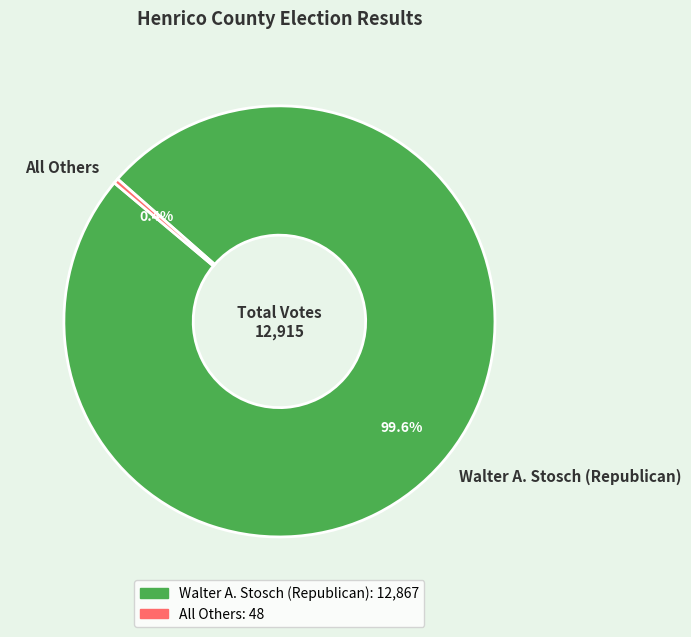

Does All Others represent more than half of the total?

No